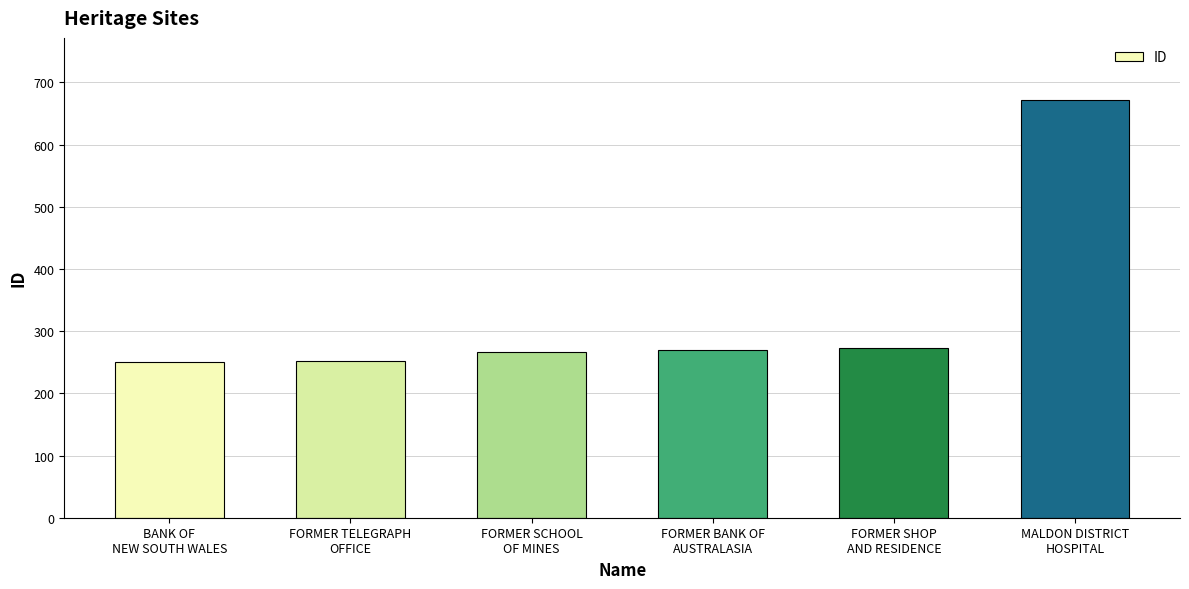

What is the smallest value displayed?

250